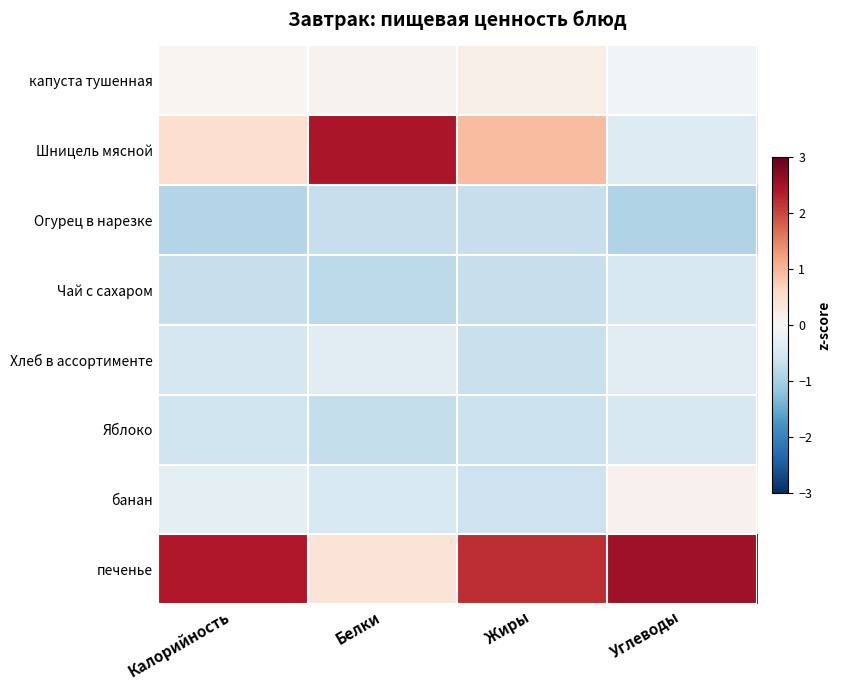

Which series has the largest total across all categories?

печенье